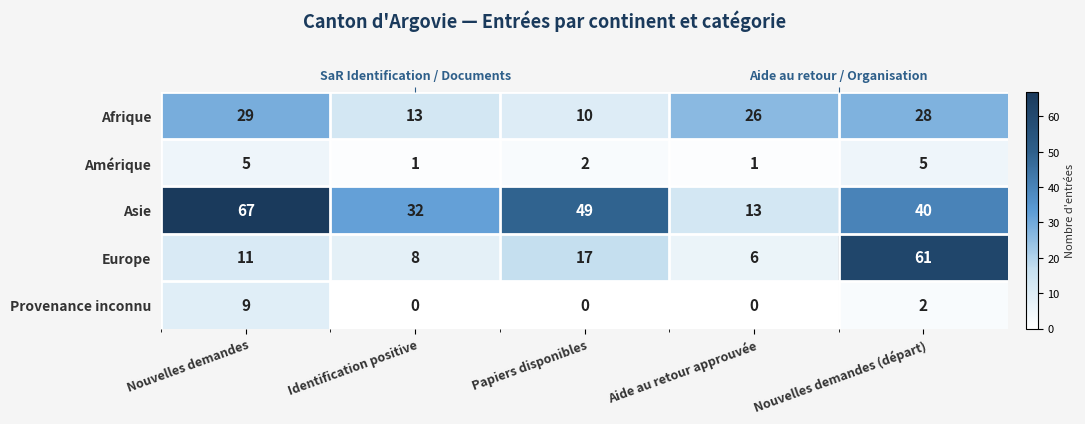

The Afrique series shows 18 at Nouvelles demandes. True or false?

False